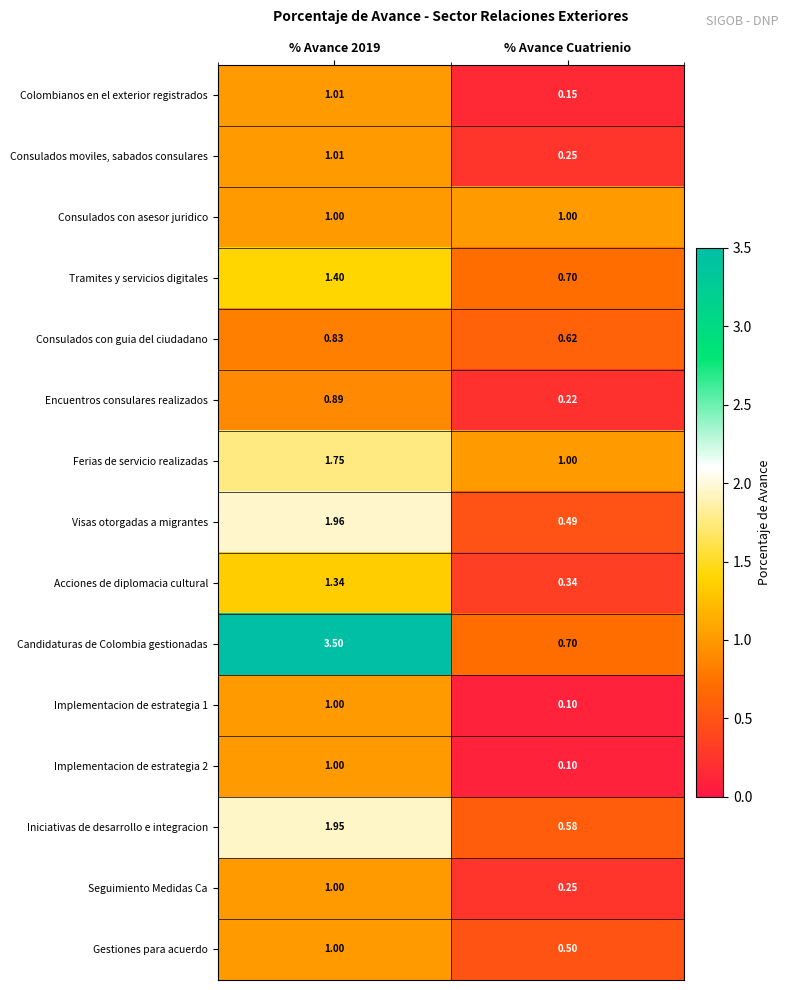

At which label does Iniciativas de desarrollo e integracion reach its minimum?

% Avance Cuatrienio